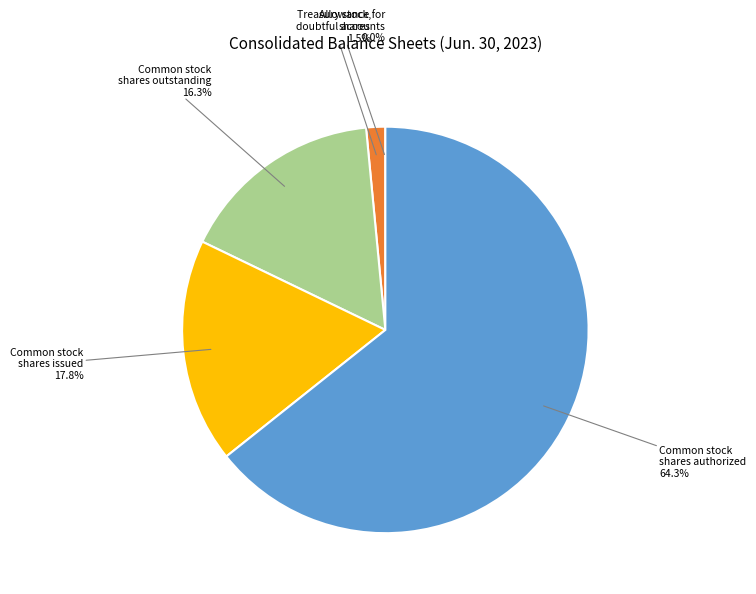

What is the largest slice in the pie chart?

Common stock shares authorized